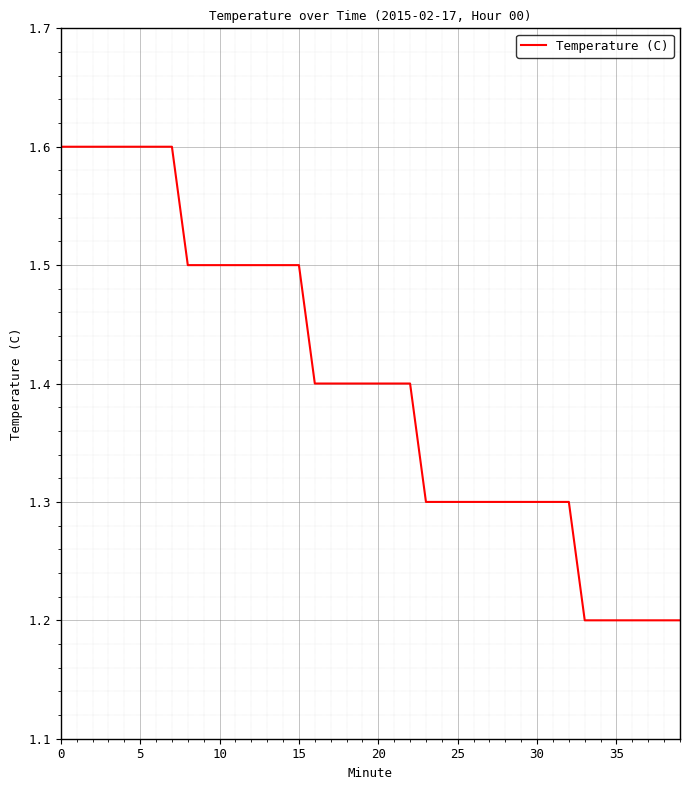

Reading left to right, list all the values displayed in this chart.

1.6	1.6	1.6	1.6	1.6	1.6	1.6	1.6	1.5	1.5	1.5	1.5	1.5	1.5	1.5	1.5	1.4	1.4	1.4	1.4	1.4	1.4	1.4	1.3	1.3	1.3	1.3	1.3	1.3	1.3	1.3	1.3	1.3	1.2	1.2	1.2	1.2	1.2	1.2	1.2